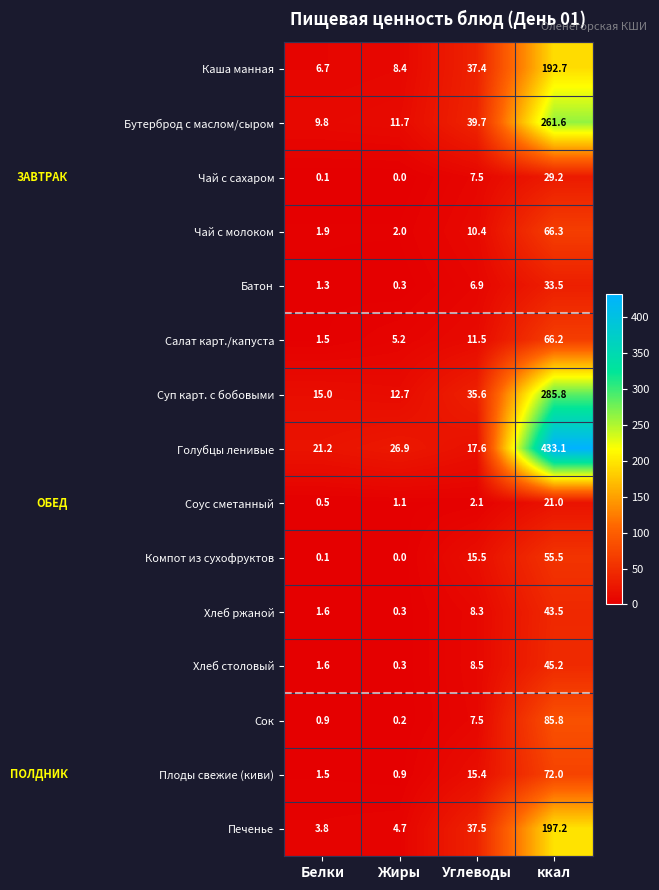

At which category does the chart reach its minimum across all series?

Жиры